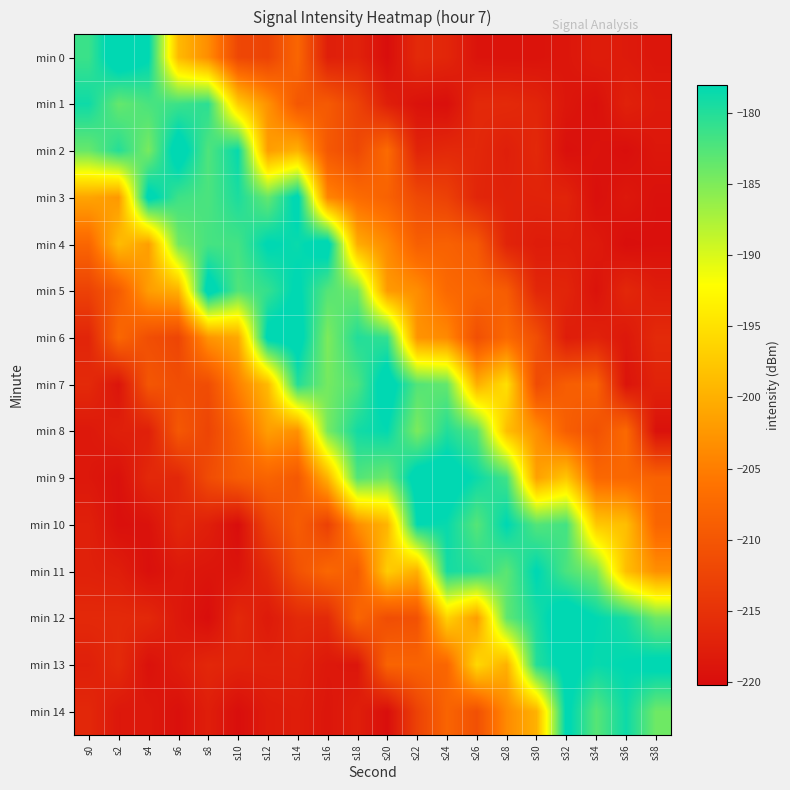

What is the greatest value displayed?

-175.5